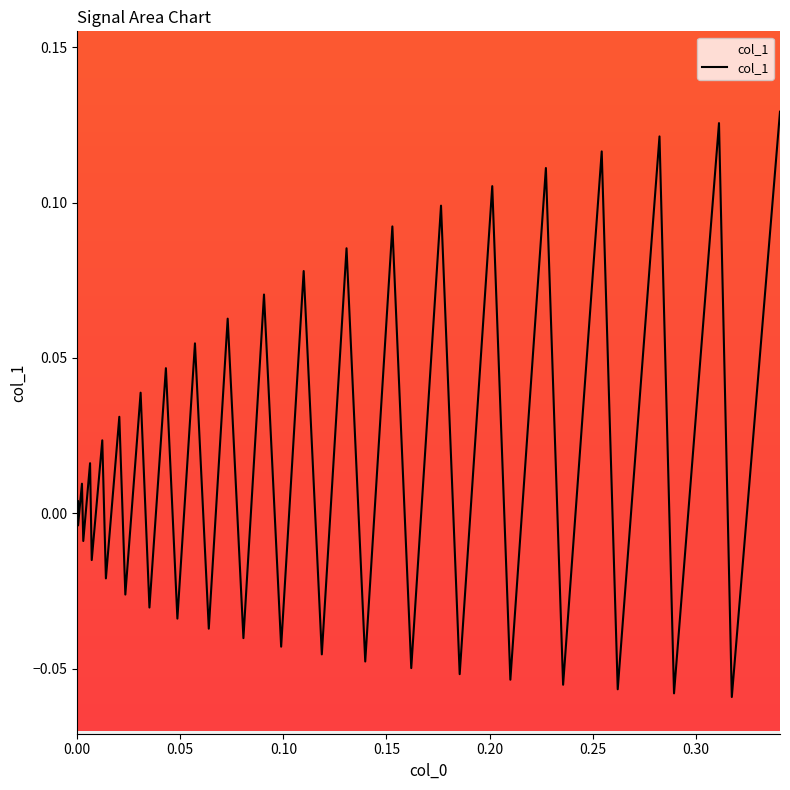

How many lines are shown in the chart?

1